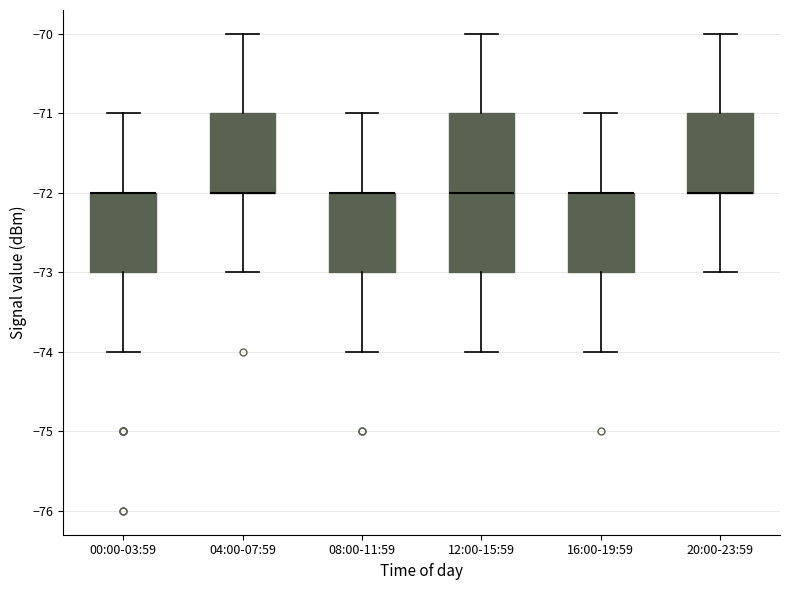

Where is the lower edge of the box for 08:00-11:59 on the y-axis? The values are not printed on the chart, so give them approximately, as read against the axis.

-73